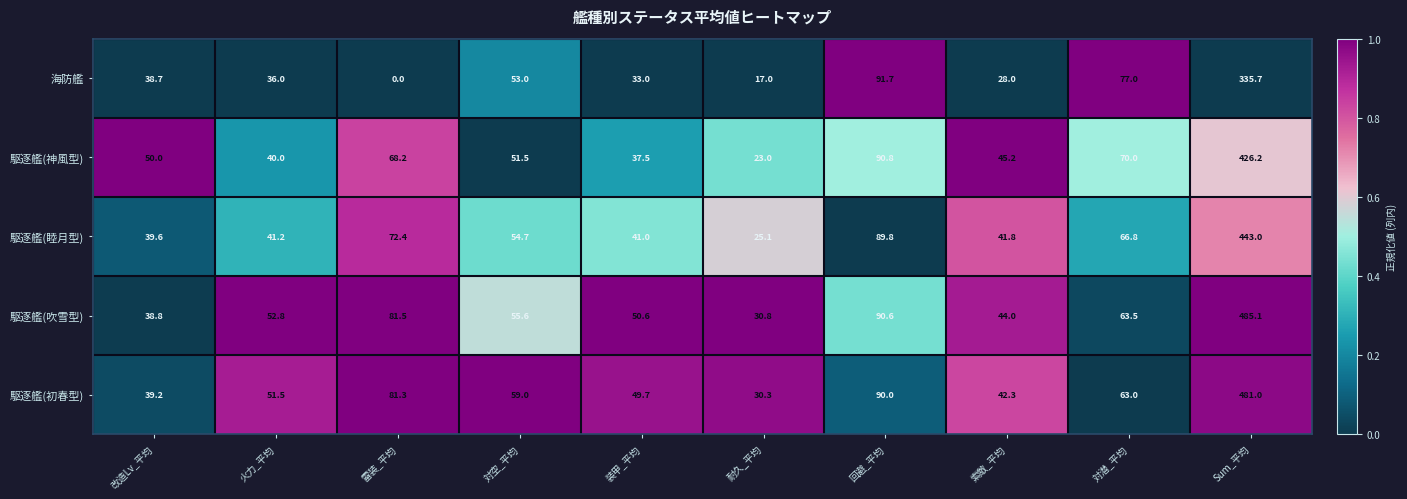

At 耐久_平均, list the series in order from smallest to largest.

海防艦, 駆逐艦(神風型), 駆逐艦(睦月型), 駆逐艦(初春型), 駆逐艦(吹雪型)